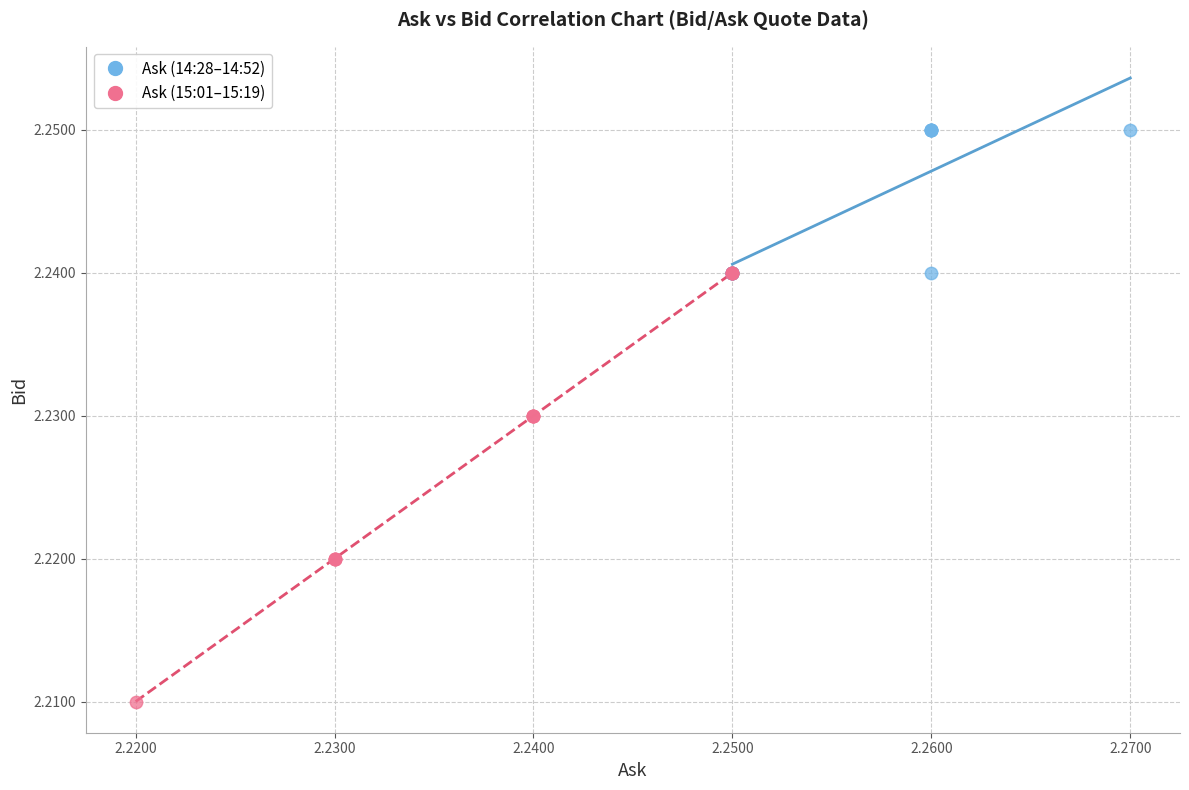

Which series has the largest Y range (max minus min)?

Ask (15:01–15:19)